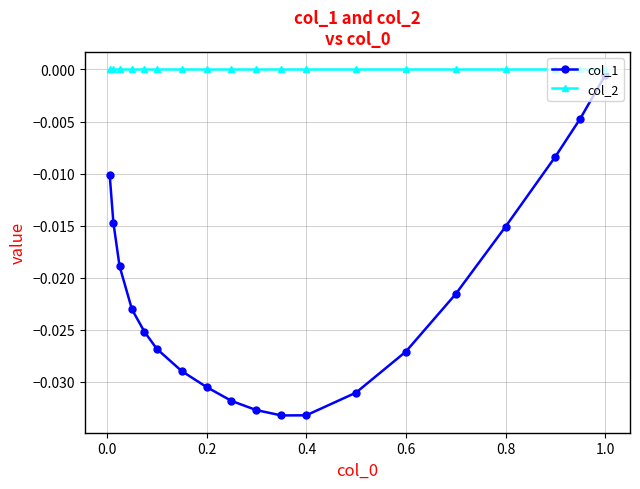

Rank the series by their maximum value, from lowest to highest.

col_1, col_2